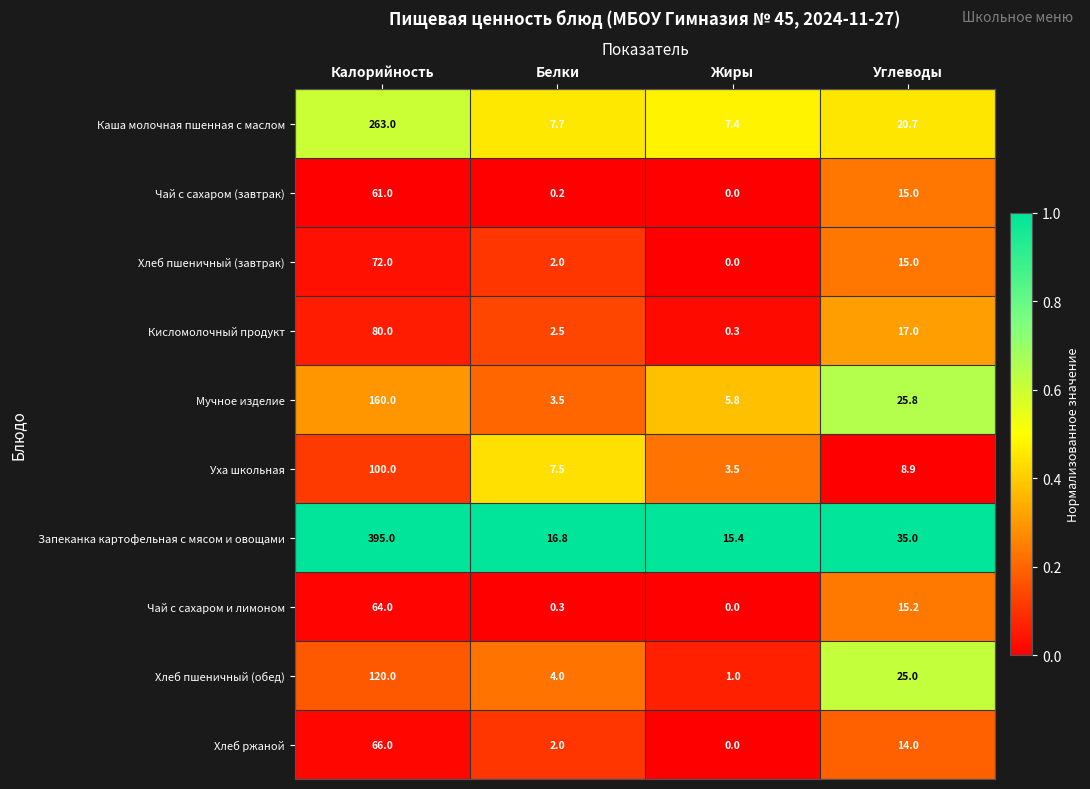

The Мучное изделие series shows 10.3 at Углеводы. True or false?

False